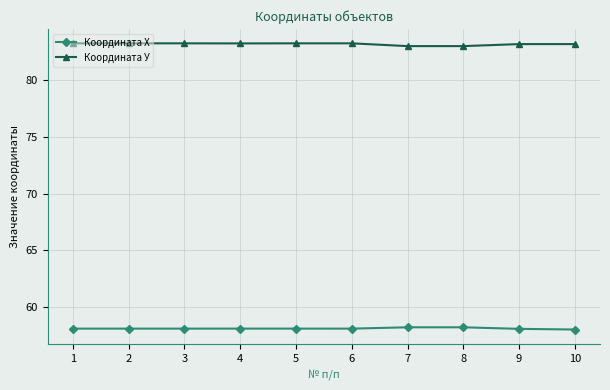

True or false: Координата Х has a value of 92.9 at 2.

False